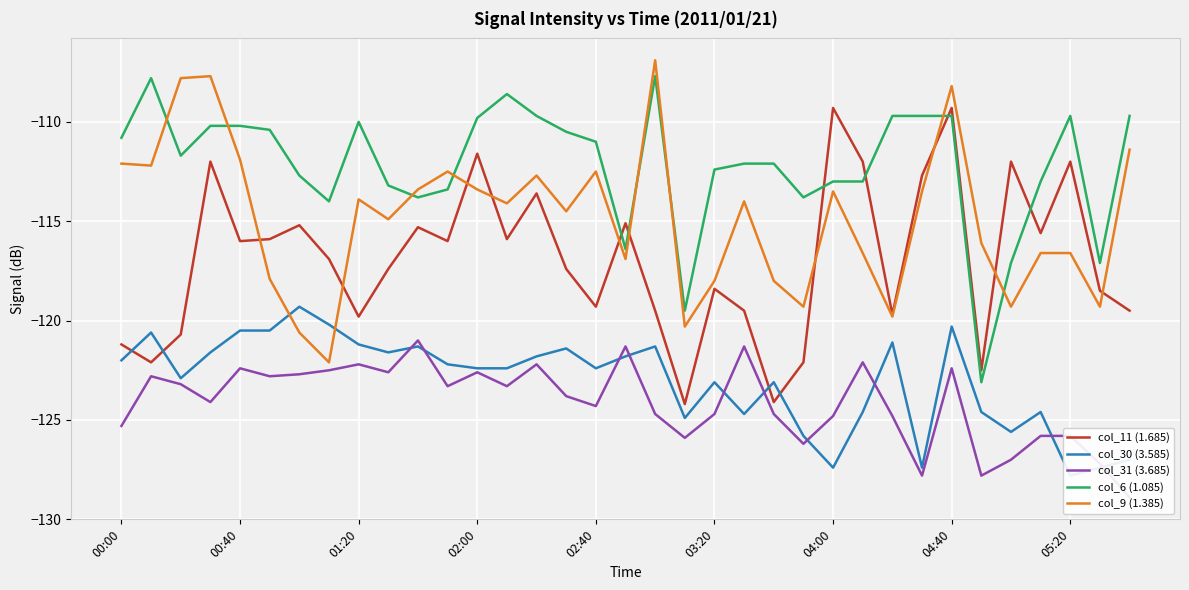

True or false: col_31 (3.685) and col_9 (1.385) cross at least once.

False